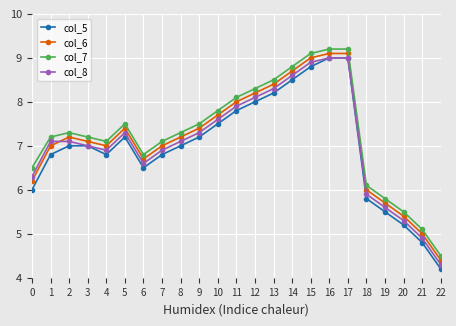

What is the highest value of the col_5 series?

9.0